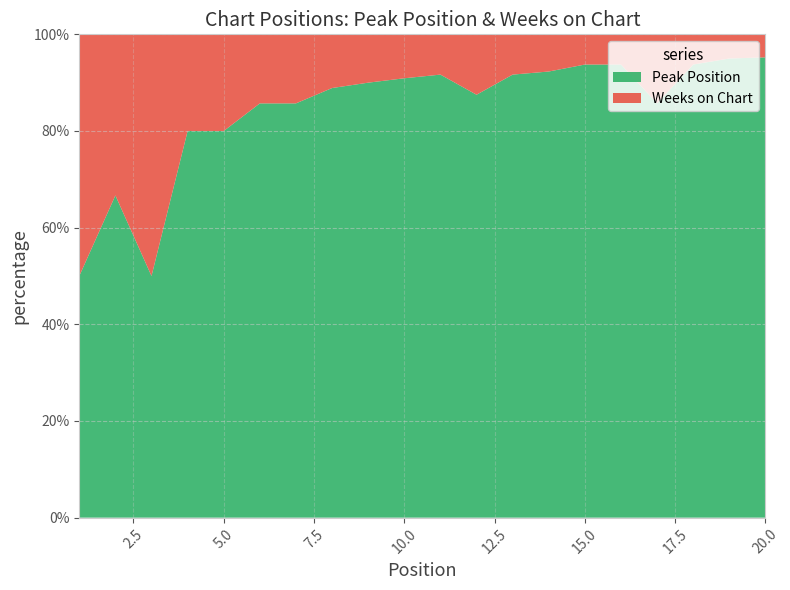

Reading left to right, extract all data points from this chart.

Peak Position: 1=1	2=2	3=1	4=4	5=4	6=6	7=6	8=8	9=9	10=10	11=11	12=7	13=11	14=12	15=15	16=15	17=6	18=15	19=19	20=20
Weeks on Chart: 1=1	2=1	3=1	4=1	5=1	6=1	7=1	8=1	9=1	10=1	11=1	12=1	13=1	14=1	15=1	16=1	17=1	18=1	19=1	20=1